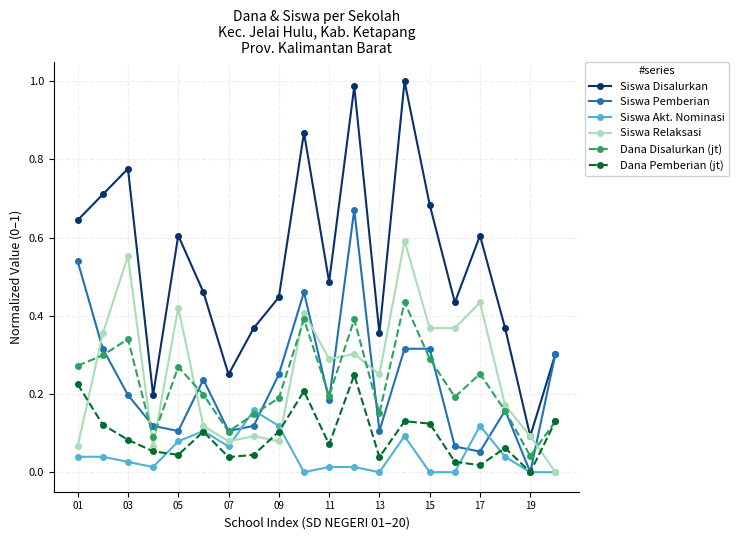

Which series has the largest total across all categories?

Siswa Disalurkan